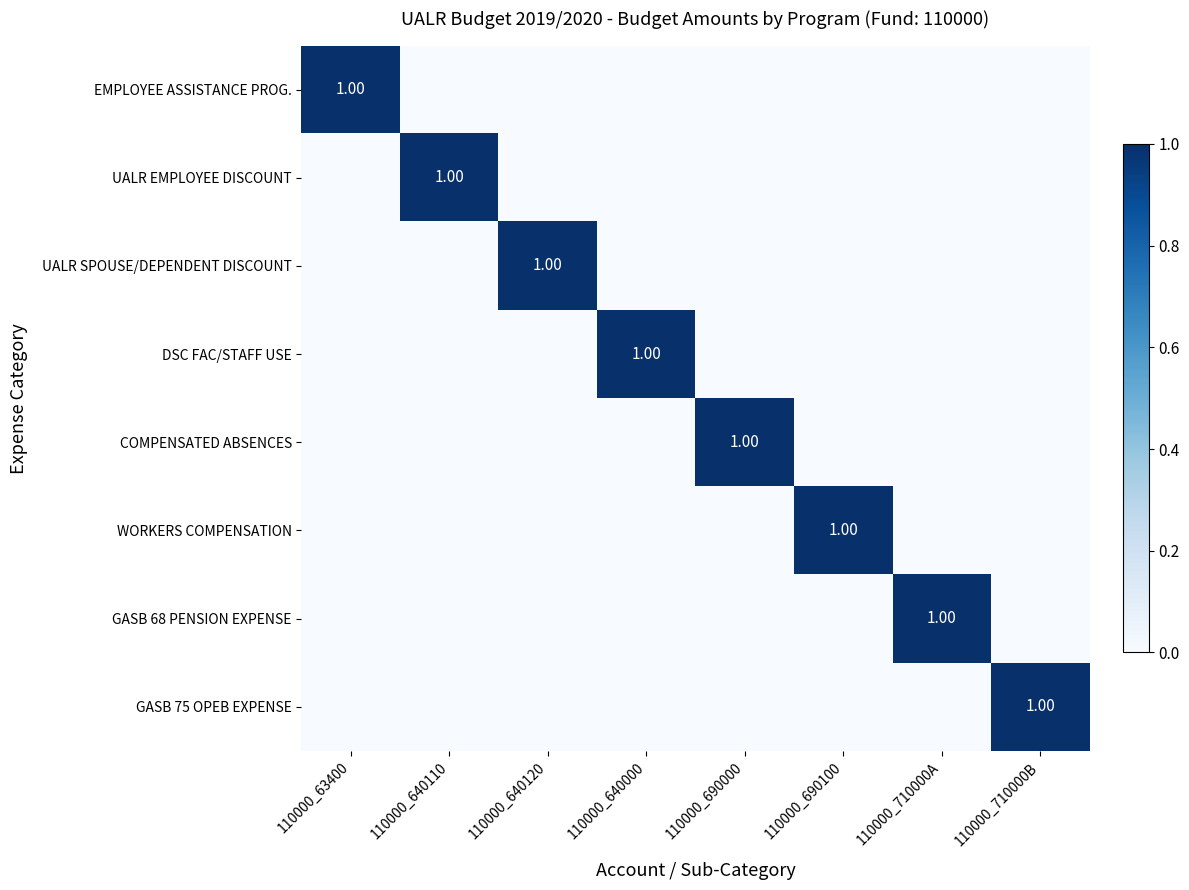

At 110000_640000, list the series in order from largest to smallest.

DSC FAC/STAFF USE, EMPLOYEE ASSISTANCE PROG., UALR EMPLOYEE DISCOUNT, UALR SPOUSE/DEPENDENT DISCOUNT, COMPENSATED ABSENCES, WORKERS COMPENSATION, GASB 68 PENSION EXPENSE, GASB 75 OPEB EXPENSE